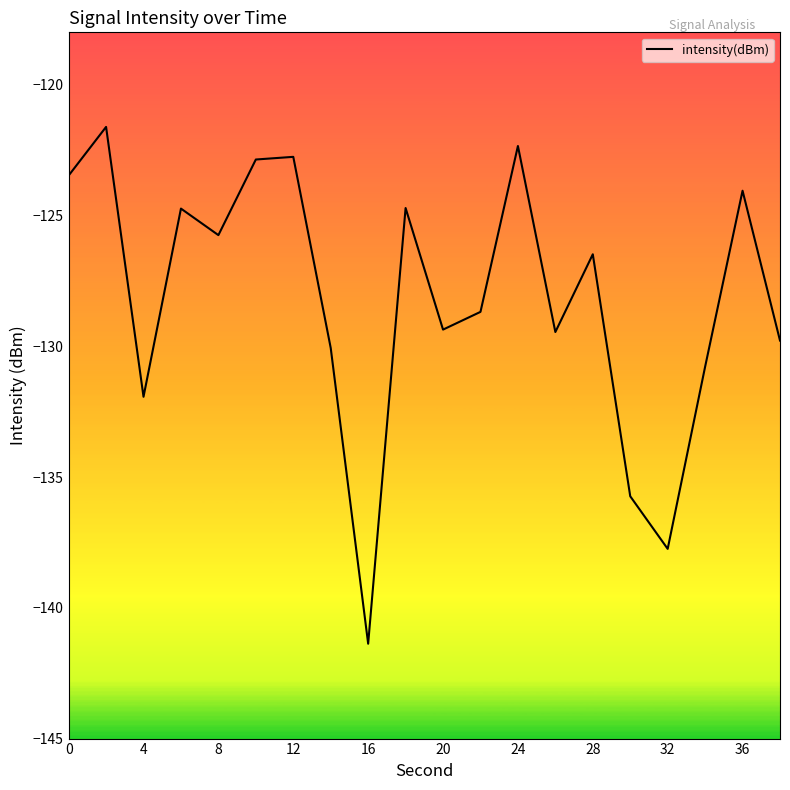

What is the greatest value displayed?

-121.6